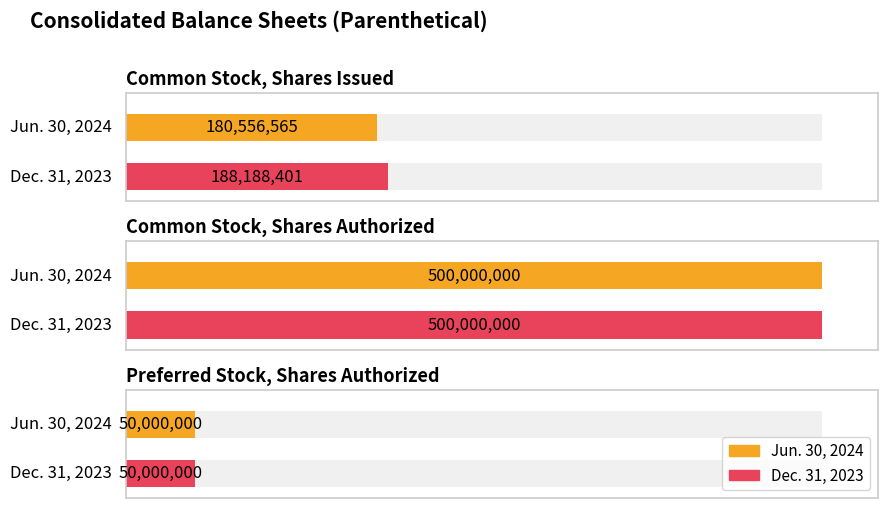

Reading left to right, what are all the values shown in this chart?

Jun. 30, 2024: Common Stock, Shares Issued=180556565	Common Stock, Shares Authorized=500000000	Preferred Stock, Shares Authorized=50000000
Dec. 31, 2023: Common Stock, Shares Issued=188188401	Common Stock, Shares Authorized=500000000	Preferred Stock, Shares Authorized=50000000